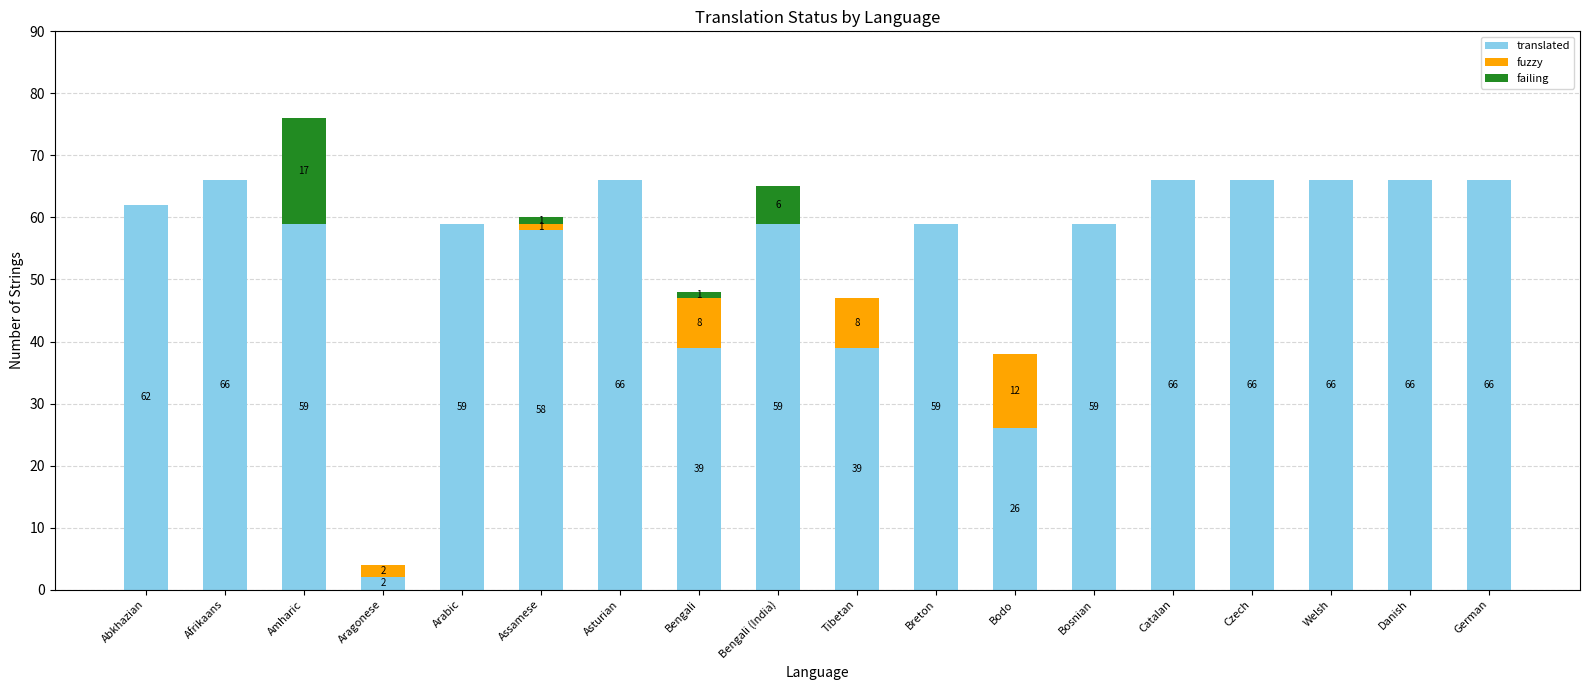

At which label does translated first exceed 59?

Abkhazian